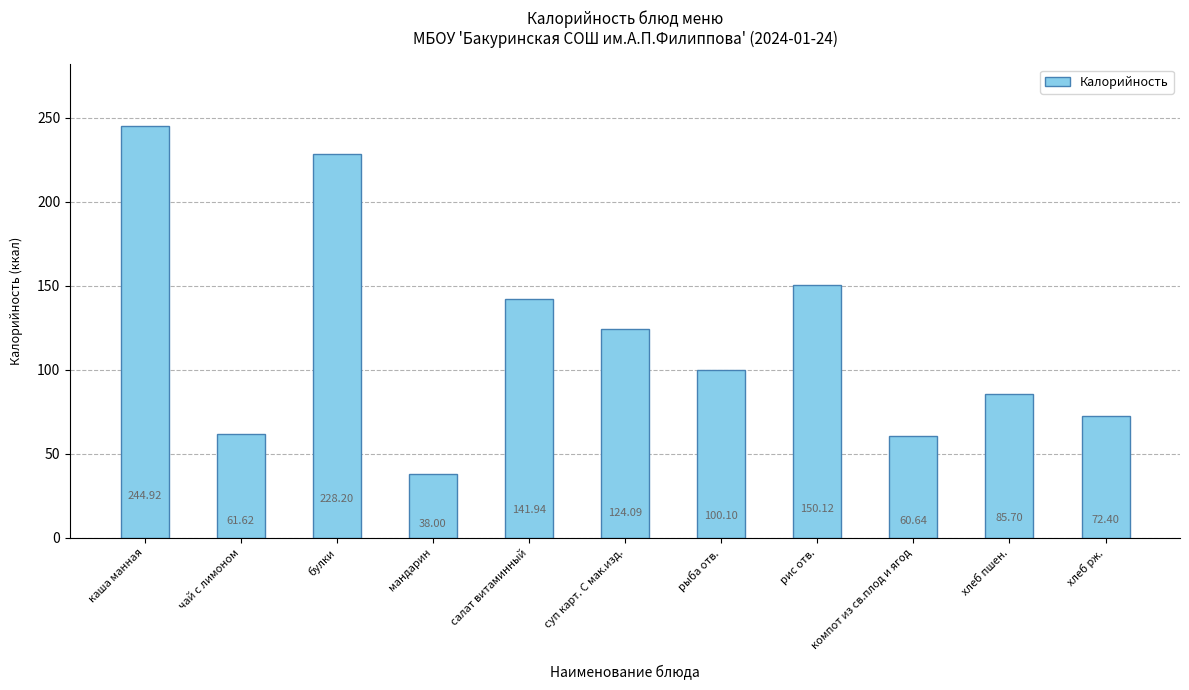

What is the change in value from чай с лимоном to мандарин?

-23.6